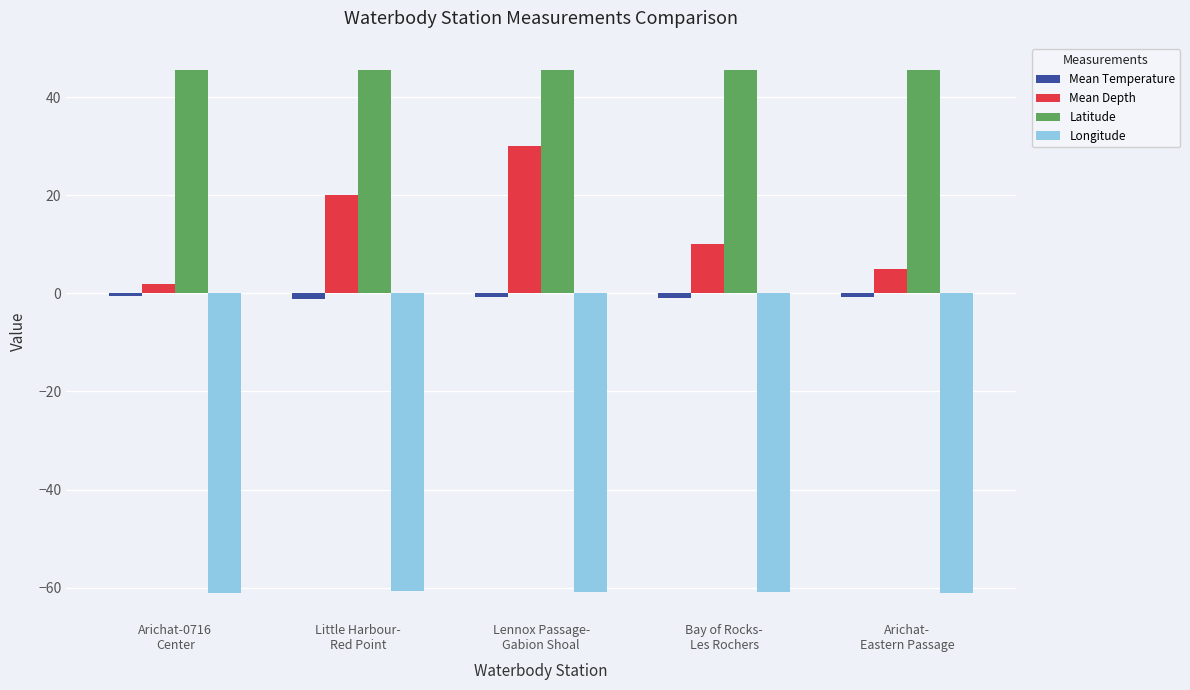

Between Arichat-0716
Center and Bay of Rocks-
Les Rochers, which series saw the biggest shift?

Mean Depth